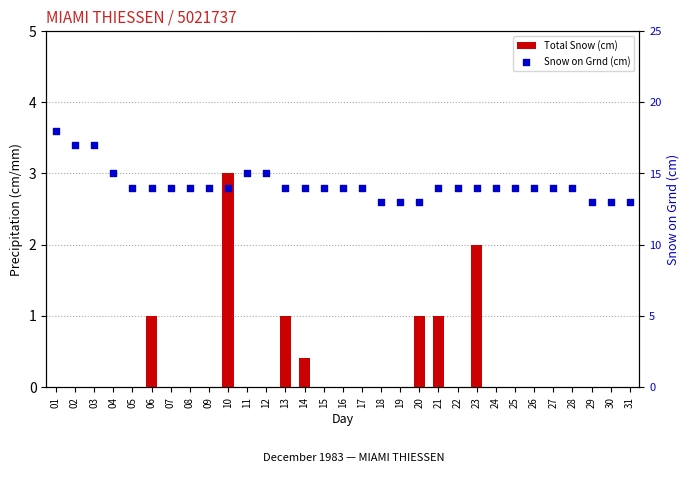

What is the total value across all series at 15?

14.0